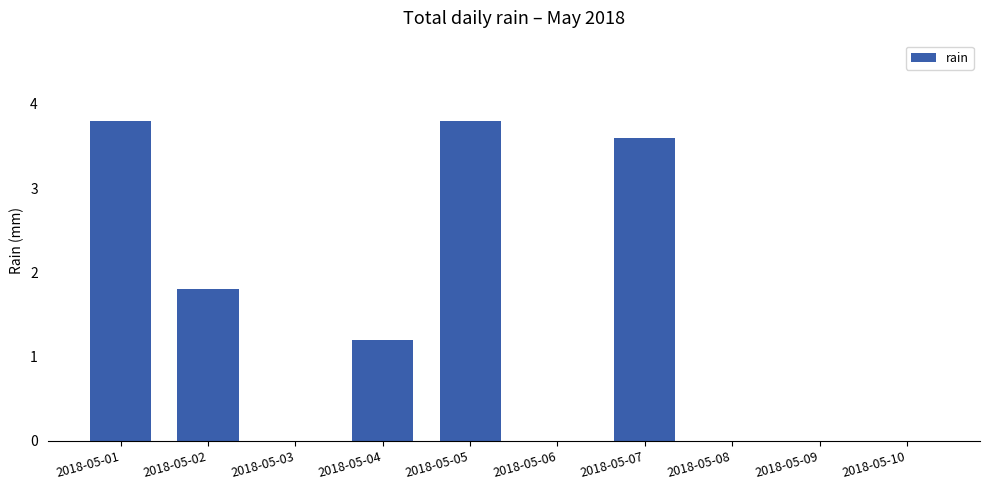

What is the sum of all values?

14.2